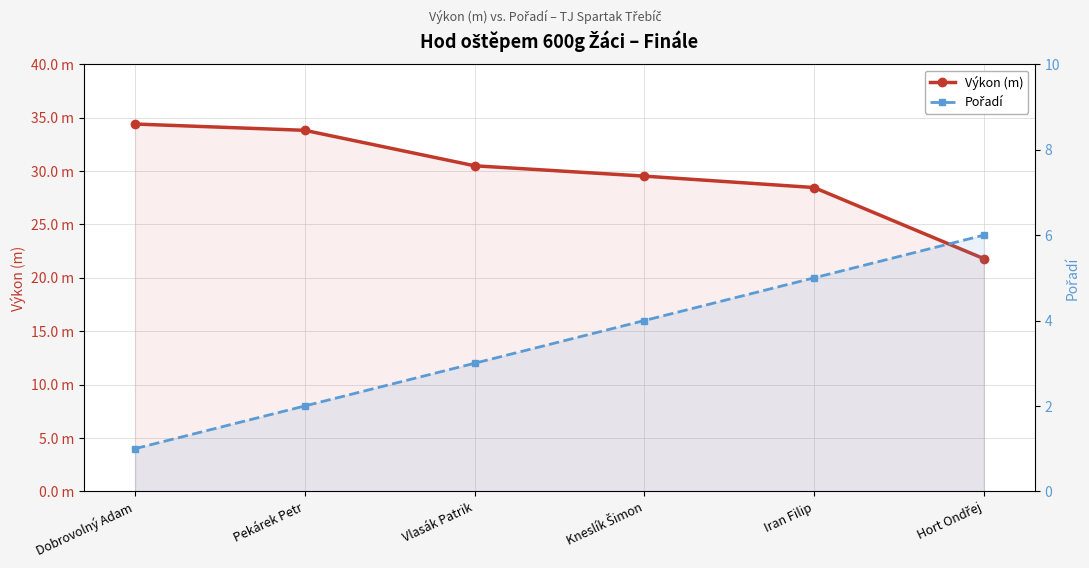

What is the difference between the highest and lowest values at Kneslík Šimon?

25.5